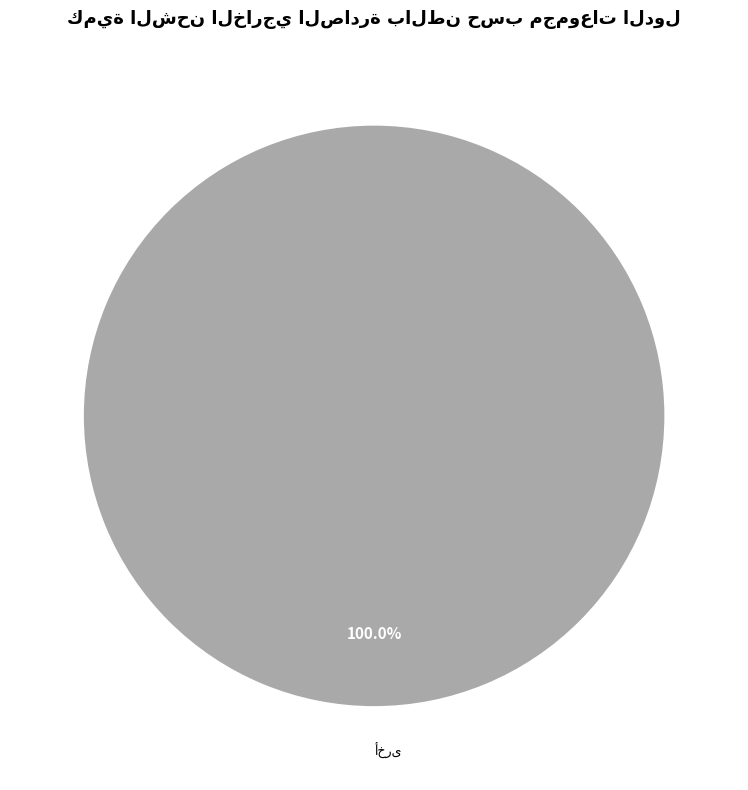

Is there a majority slice in this chart?

Yes